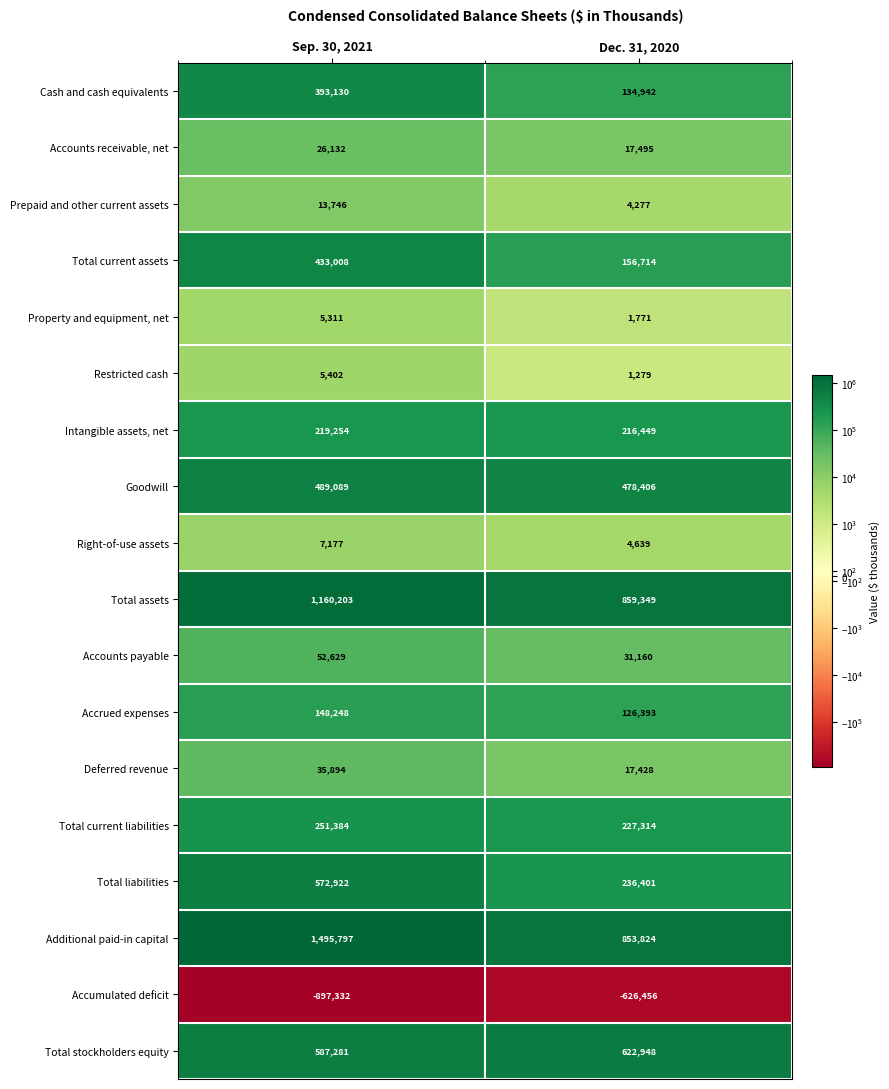

Which category has the highest value across all series?

Sep. 30, 2021